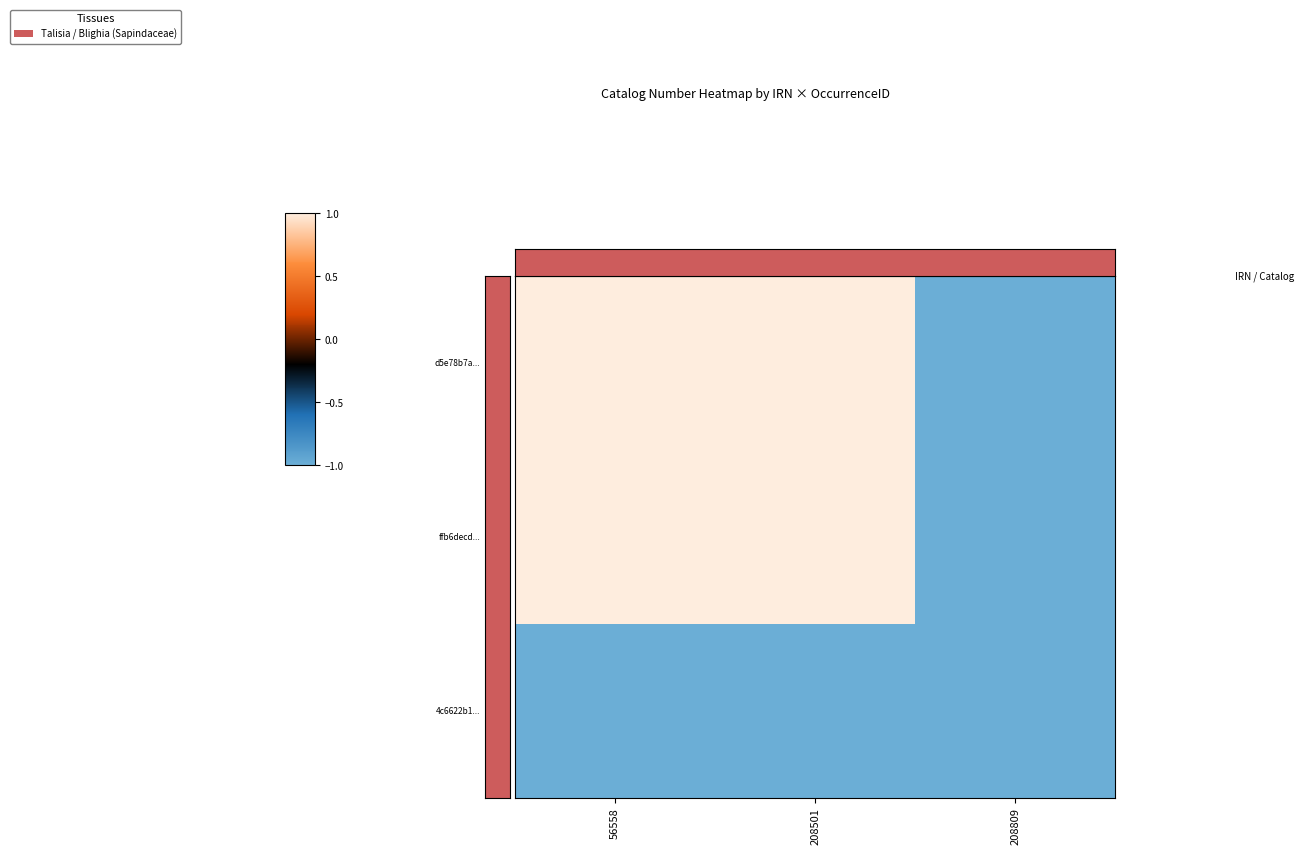

What is the spread (max minus min) of values at 56558?

1